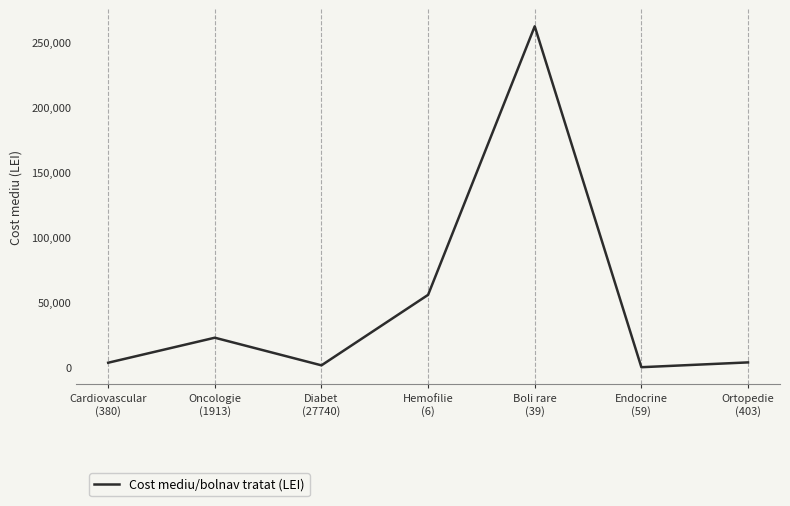

How many values are below 3879?

3